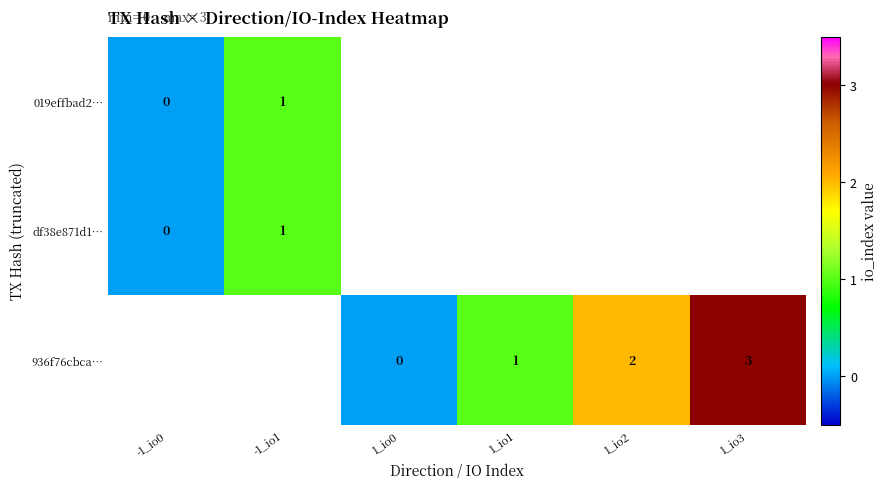

Is it true that 936f76cbca… equals 2 at 1_io2?

True